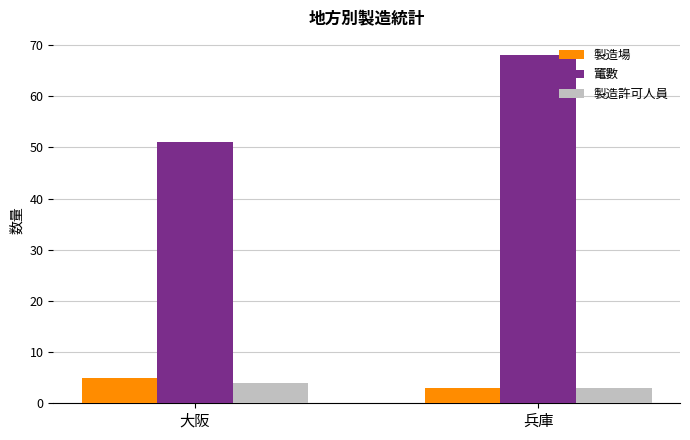

At which category is the sum across all series the highest?

兵庫